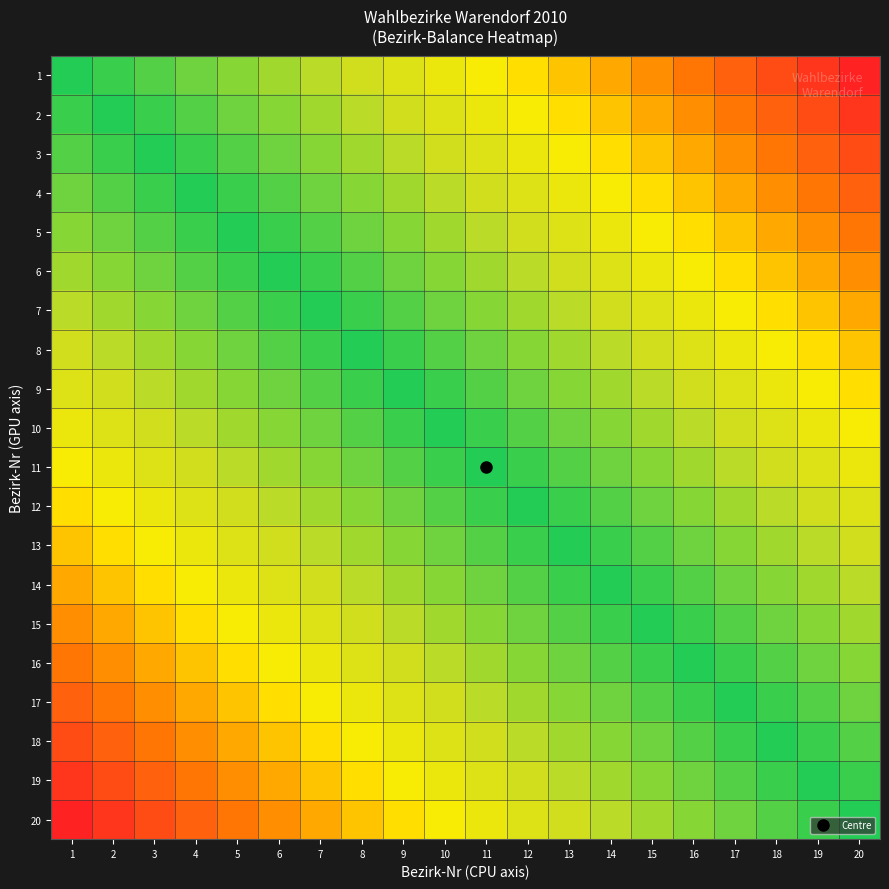

At how many categories does at least one series exceed 0?

20